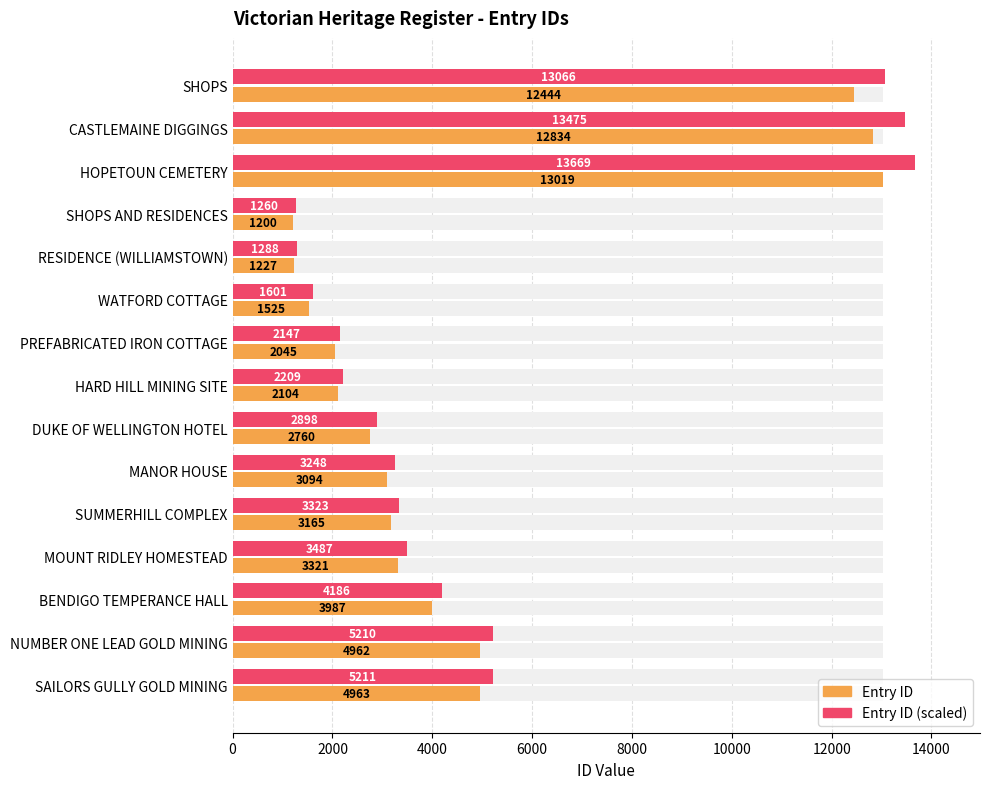

At how many categories does at least one series exceed 4563?

5